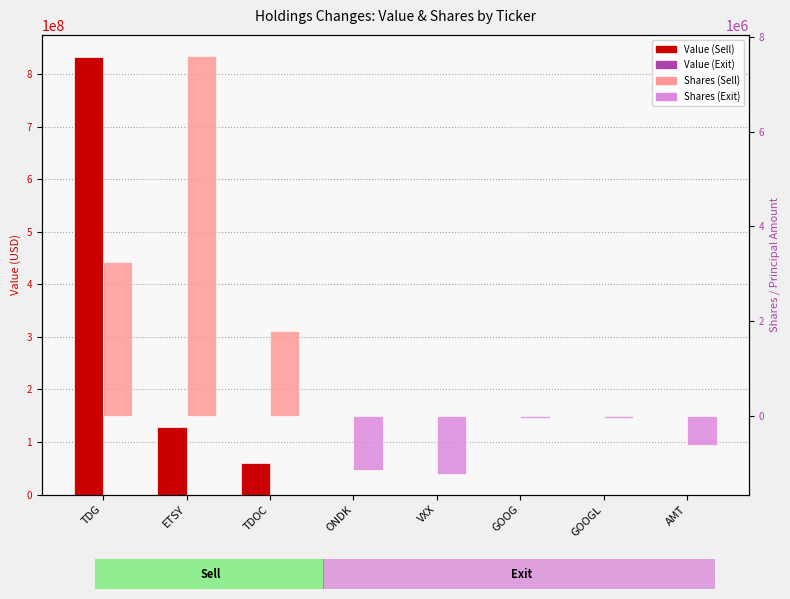

Is it true that Shares or principal amount equals -12360 at GOOG?

False